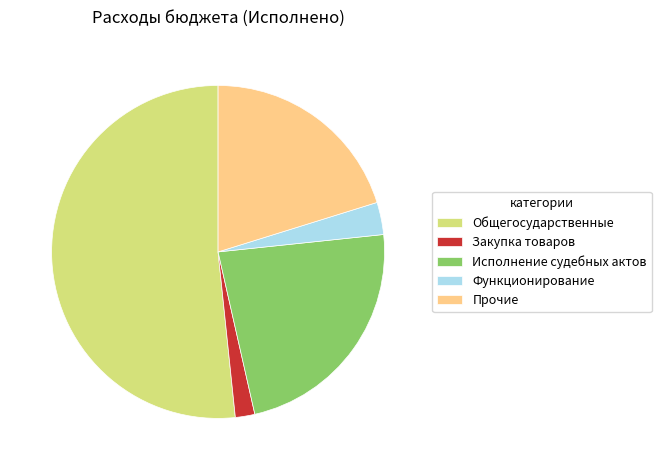

Is there a majority slice in this chart?

Yes